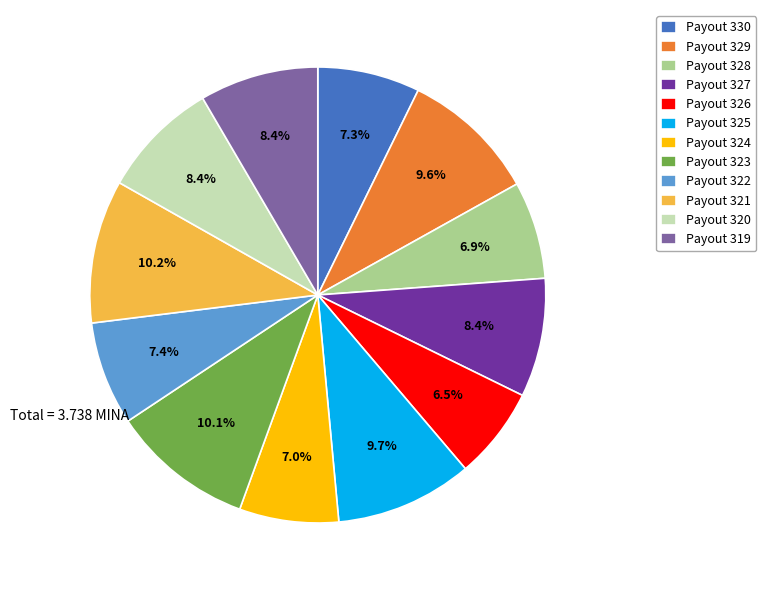

Is Payout 324 the majority of the pie?

No